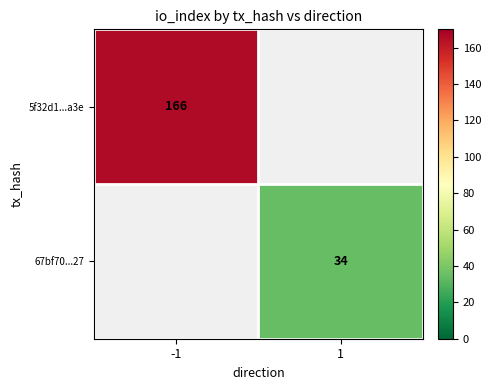

Which label corresponds to the largest value in the chart?

-1